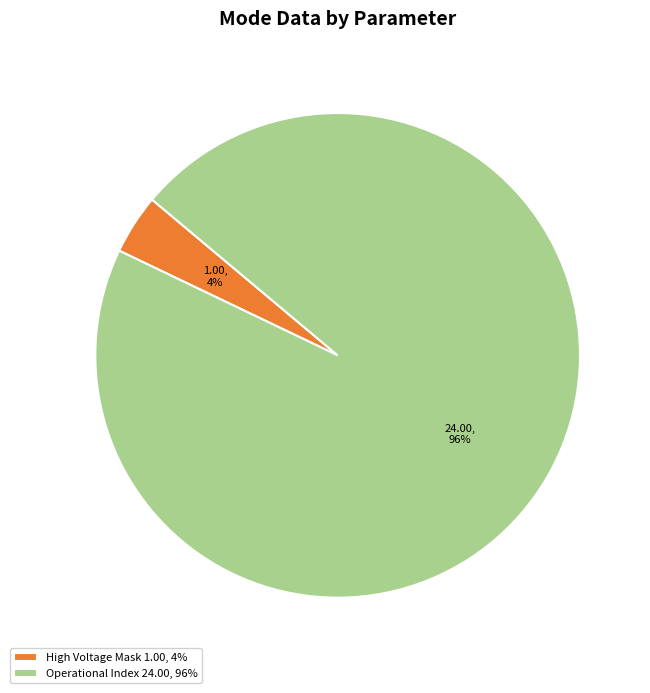

How many slices are in this pie chart?

2